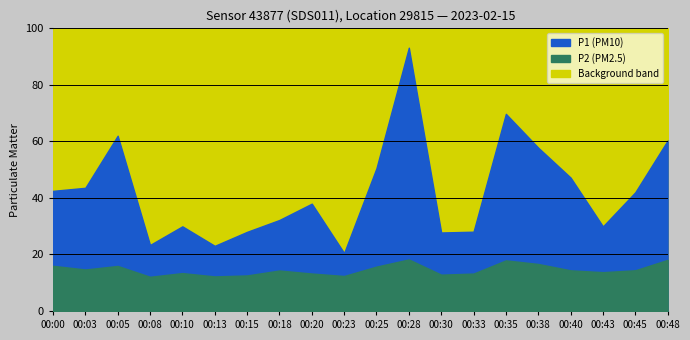

Is the value of P2 at 00:30 greater than the value of P1 at 00:48?

No